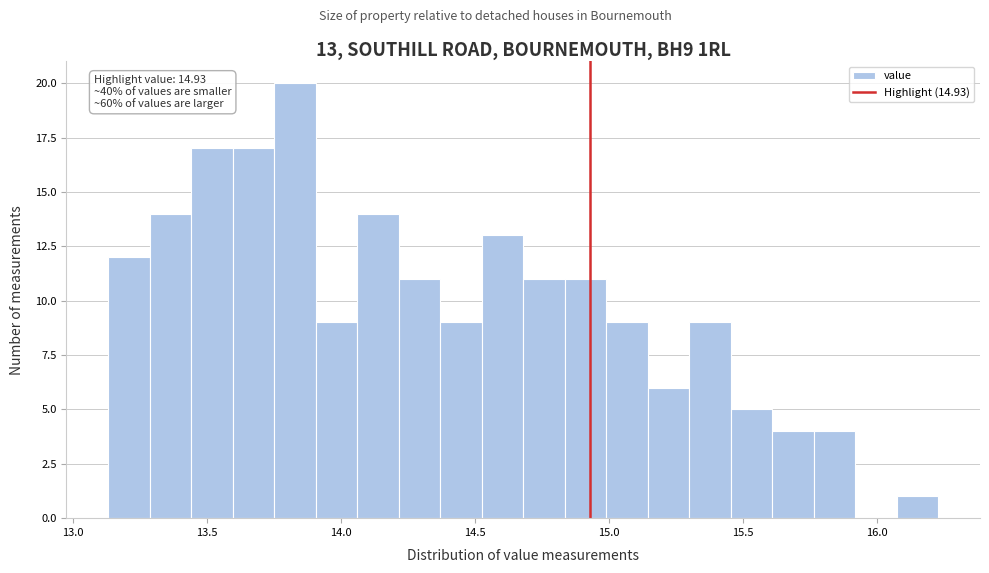

Read against the x-axis, roughly where is the centre of the tallest bar?

13.85